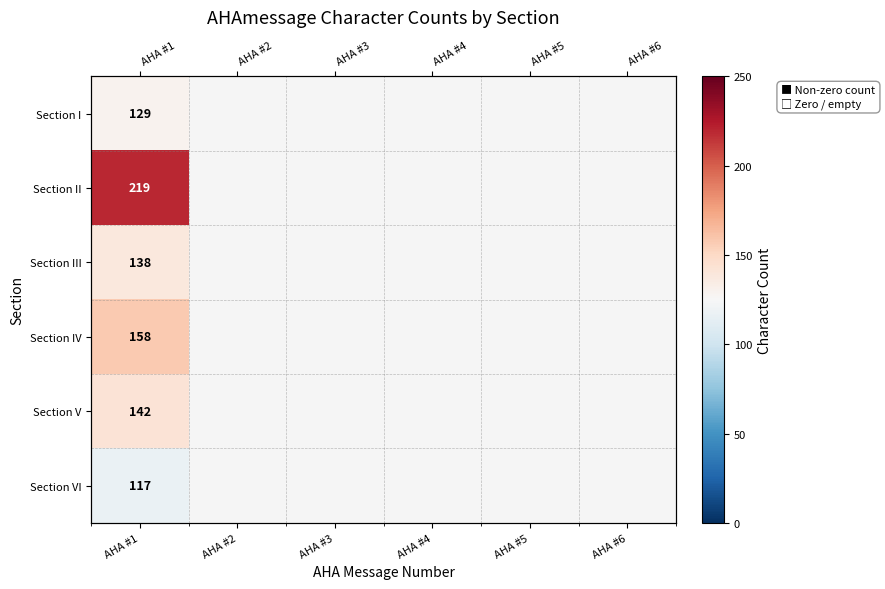

At AHA #3, list the series in order from smallest to largest.

Section I, Section II, Section III, Section IV, Section V, Section VI